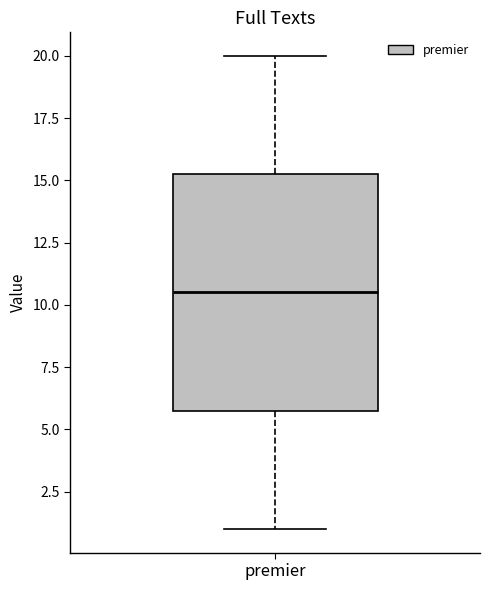

Read this box plot against the y-axis: the position of the median line, the range covered by the box, and the ends of both whiskers. The values are not printed on the chart, so give them approximately, as read against the axis.

median 10.5, box 6.0 to 15.5, whiskers 1.0 to 20.0